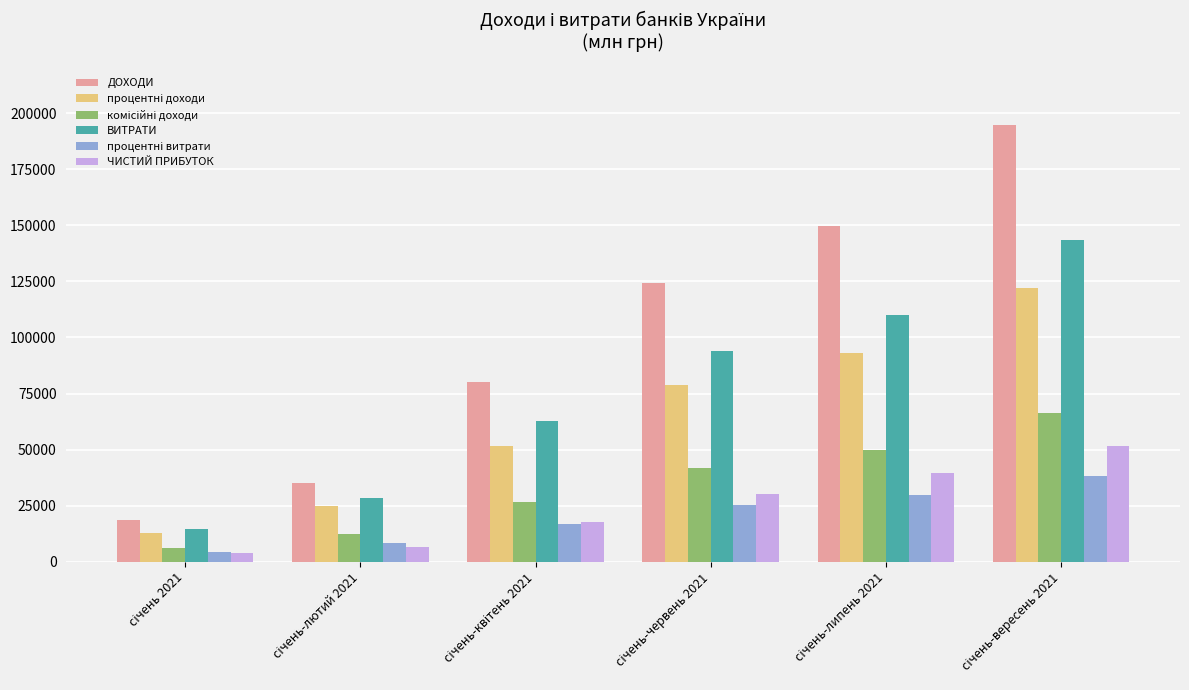

Which series has the widest spread of values?

ДОХОДИ